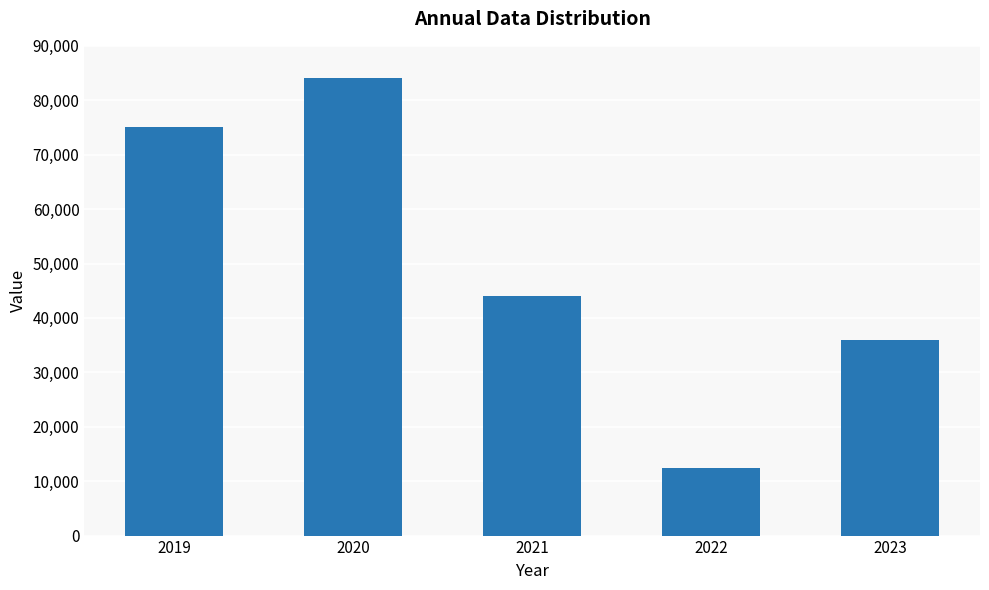

Which category has the highest value across all series?

2020